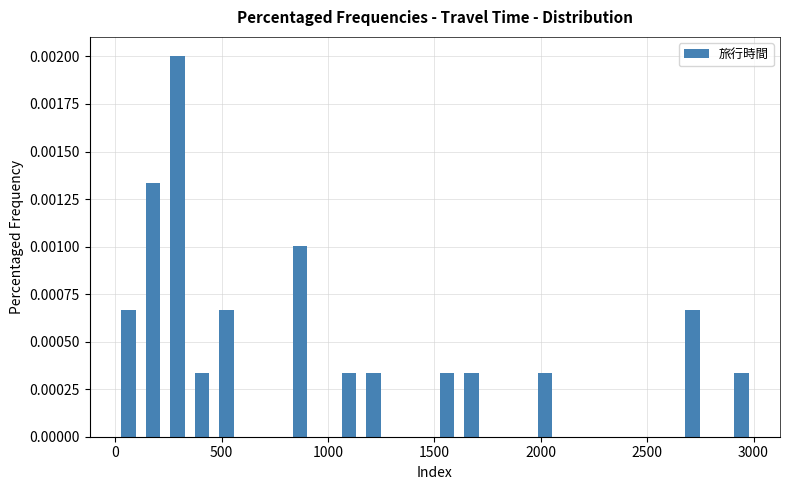

Around what value on the x-axis is the tallest bar? Give the approximate position of its centre, as read against the axis.

300